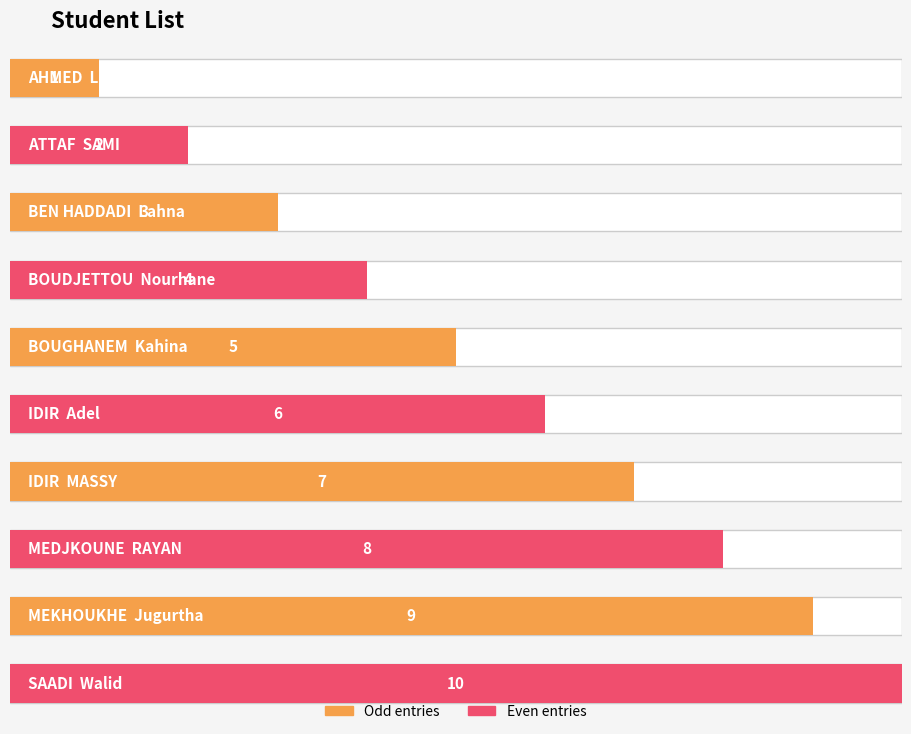

Reading left to right, transcribe all the data shown in this chart.

1	2	3	4	5	6	7	8	9	10